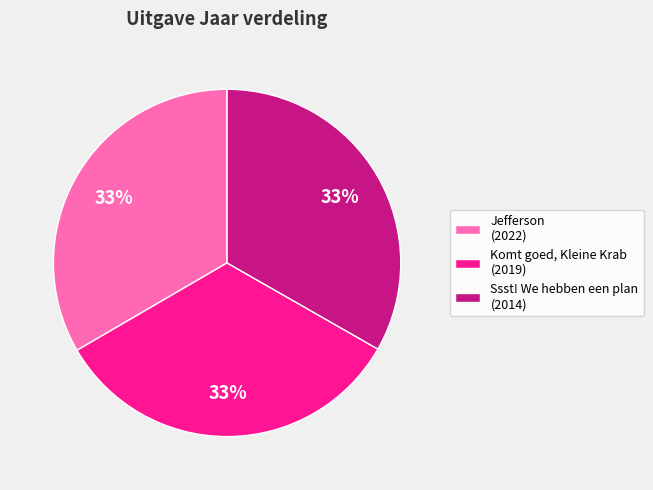

How many segments does this pie chart have?

3